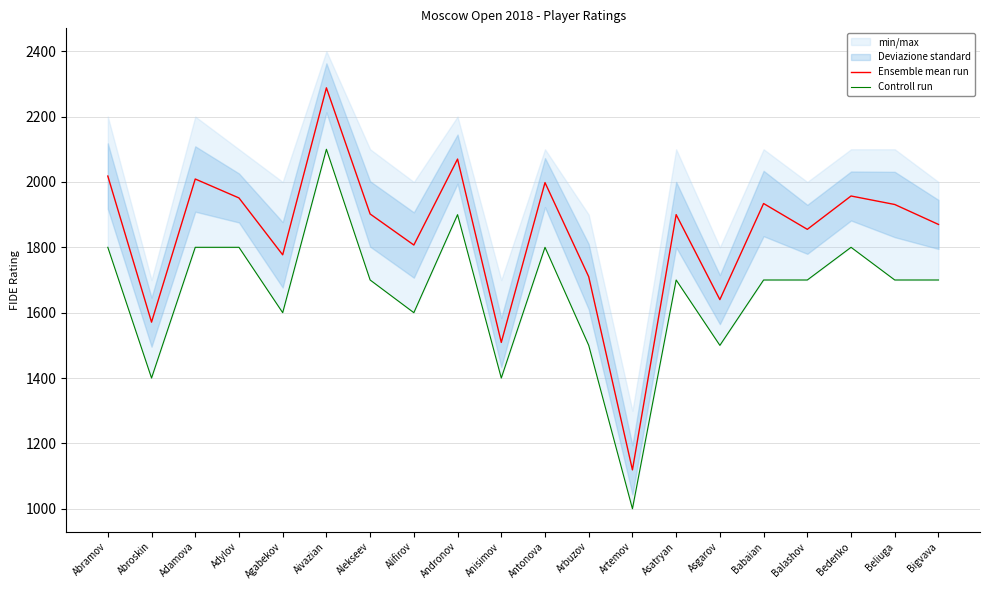

Rank the series at Agabekov from lowest to highest value.

Controll run, Ensemble mean run